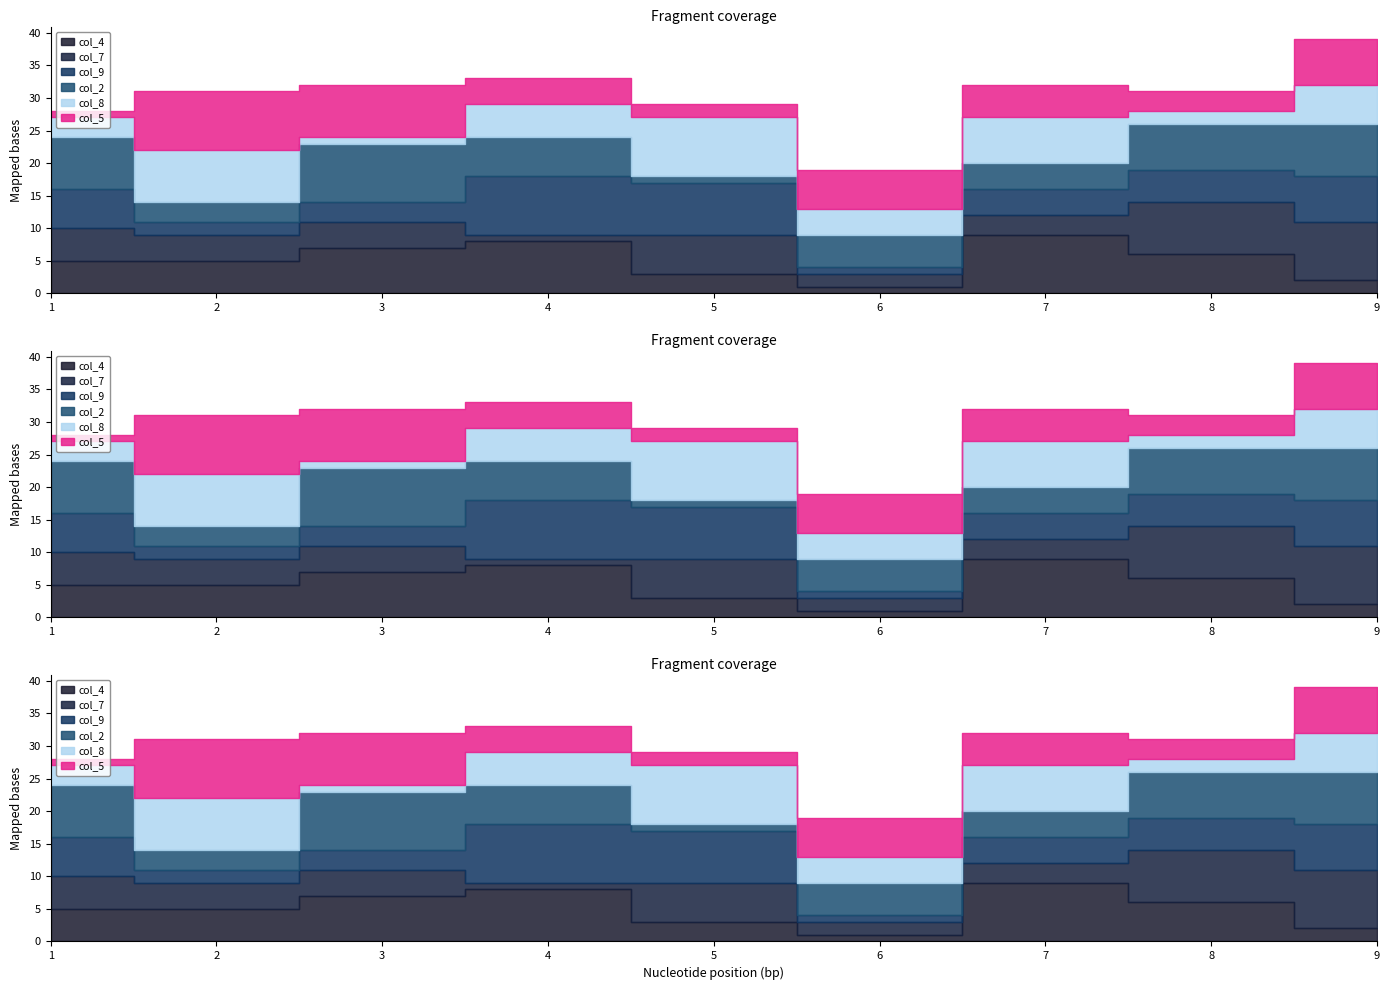

True or false: col_4 has more than 2 interior local peaks.

False